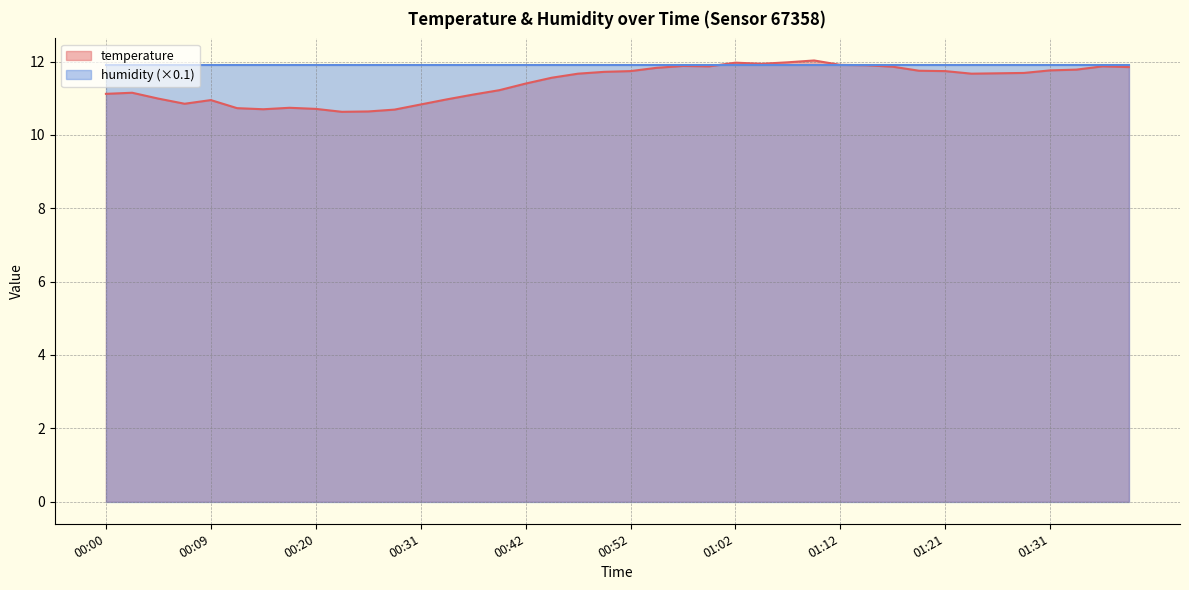

The value at 00:20 is 10.7. True or false?

True